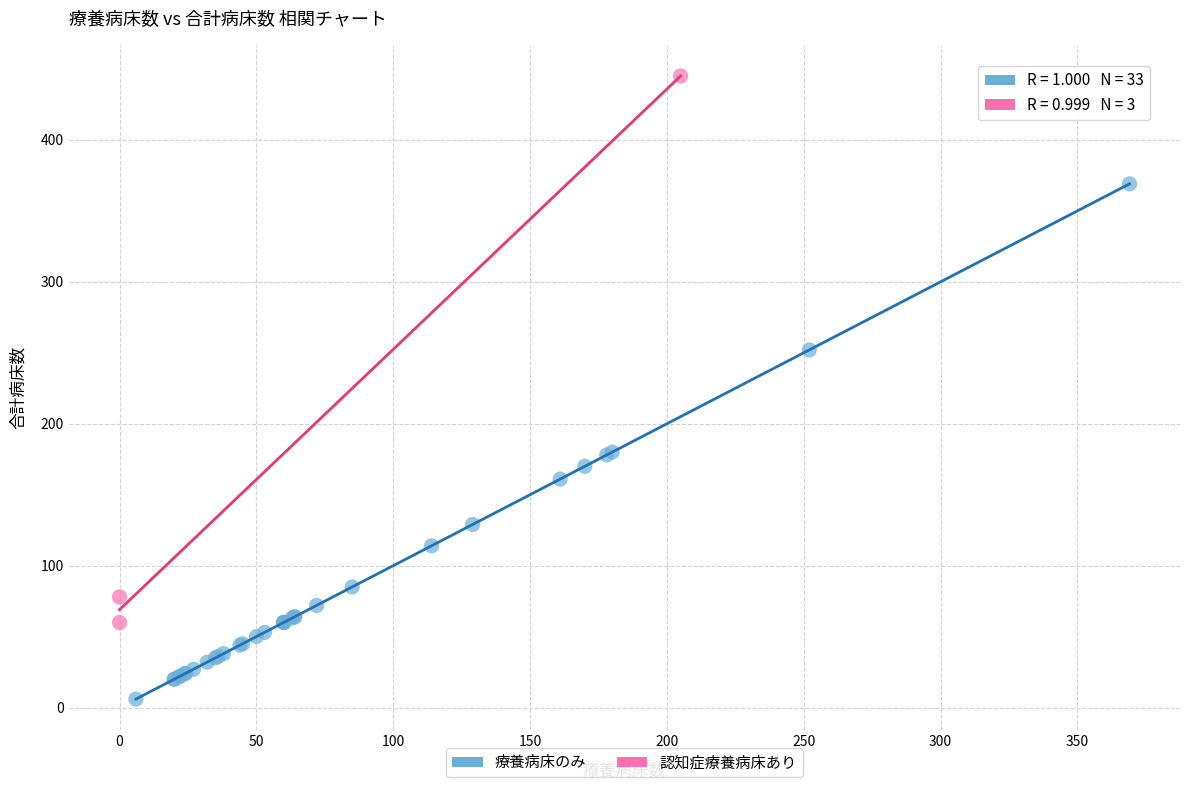

What are all the series names shown in the legend?

療養病床のみ, 認知症療養病床あり